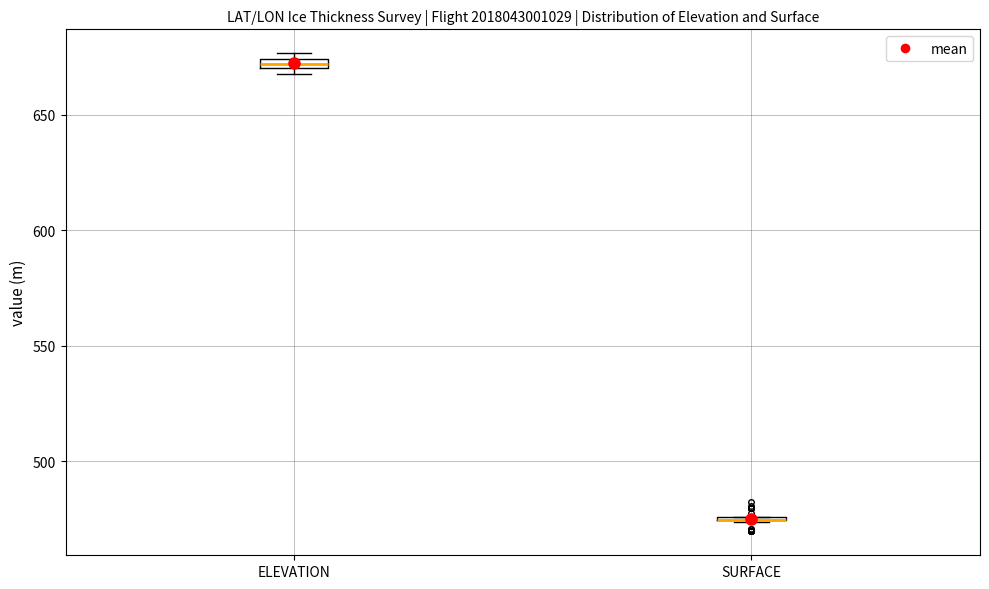

Where is the lower edge of the box for ELEVATION on the y-axis? The values are not printed on the chart, so give them approximately, as read against the axis.

670